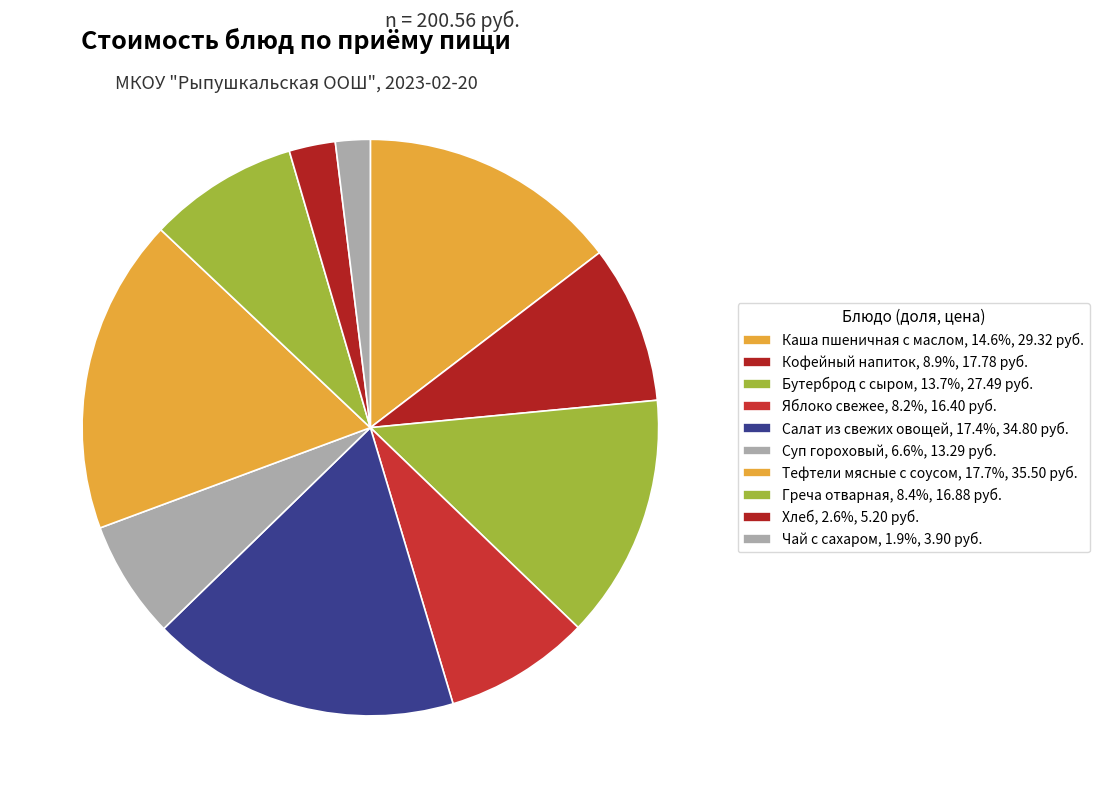

The Яблоко свежее slice represents 1% of the pie. True or false?

False